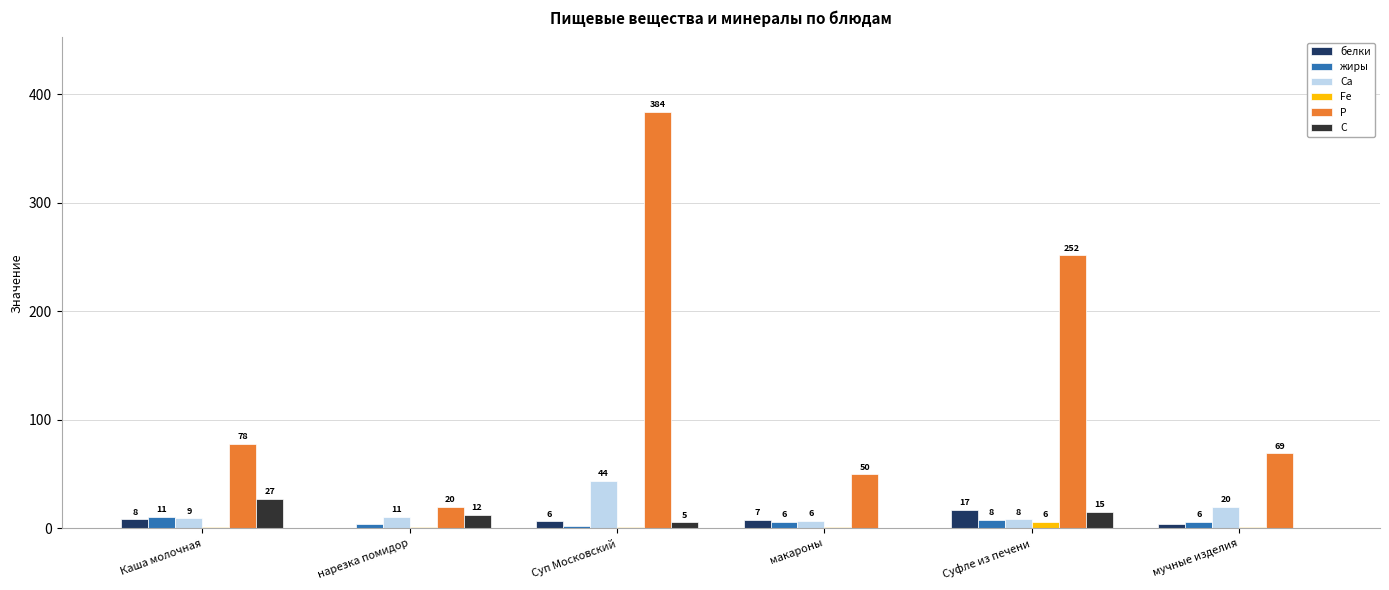

What is the sum of the белки values at Каша молочная and мучные изделия?

12.0